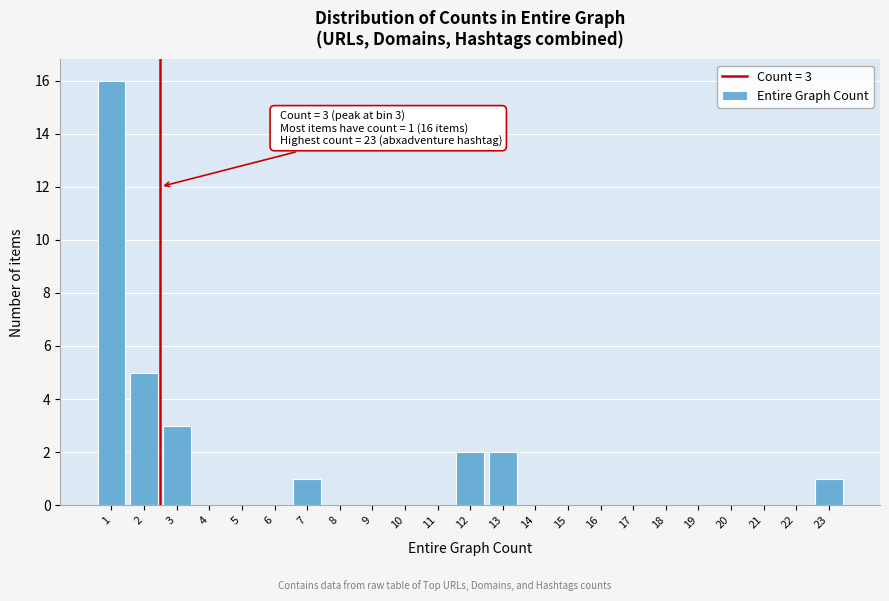

Reading right to left, extract all data points from this chart.

23=1	22=0	21=0	20=0	19=0	18=0	17=0	16=0	15=0	14=0	13=2	12=2	11=0	10=0	9=0	8=0	7=1	6=0	5=0	4=0	3=3	2=5	1=16